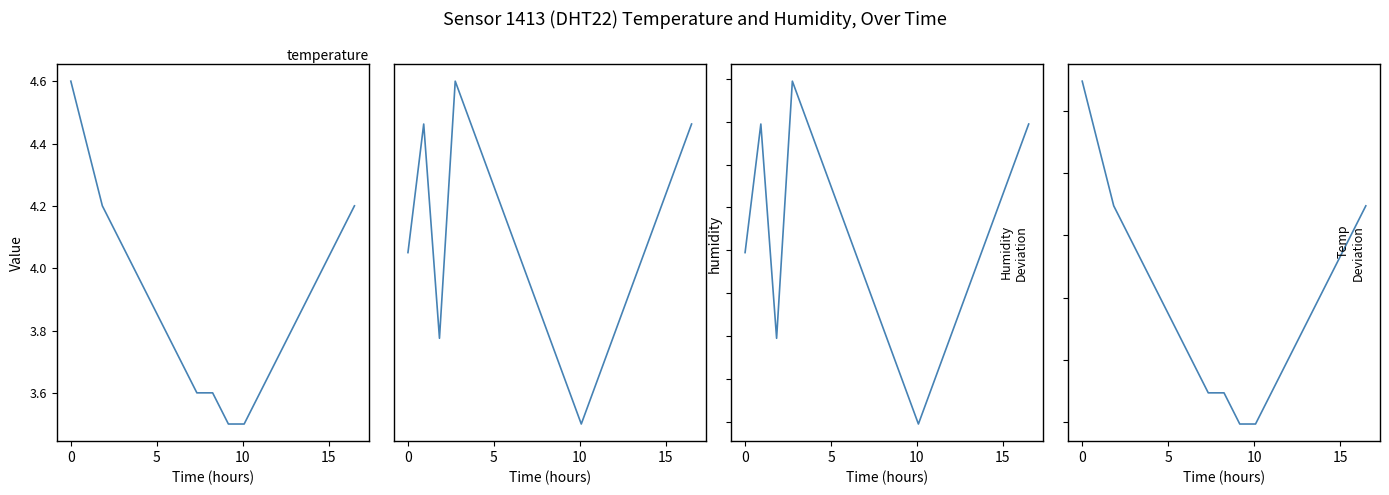

The temperature deviation series shows -0.1 at 7. True or false?

False